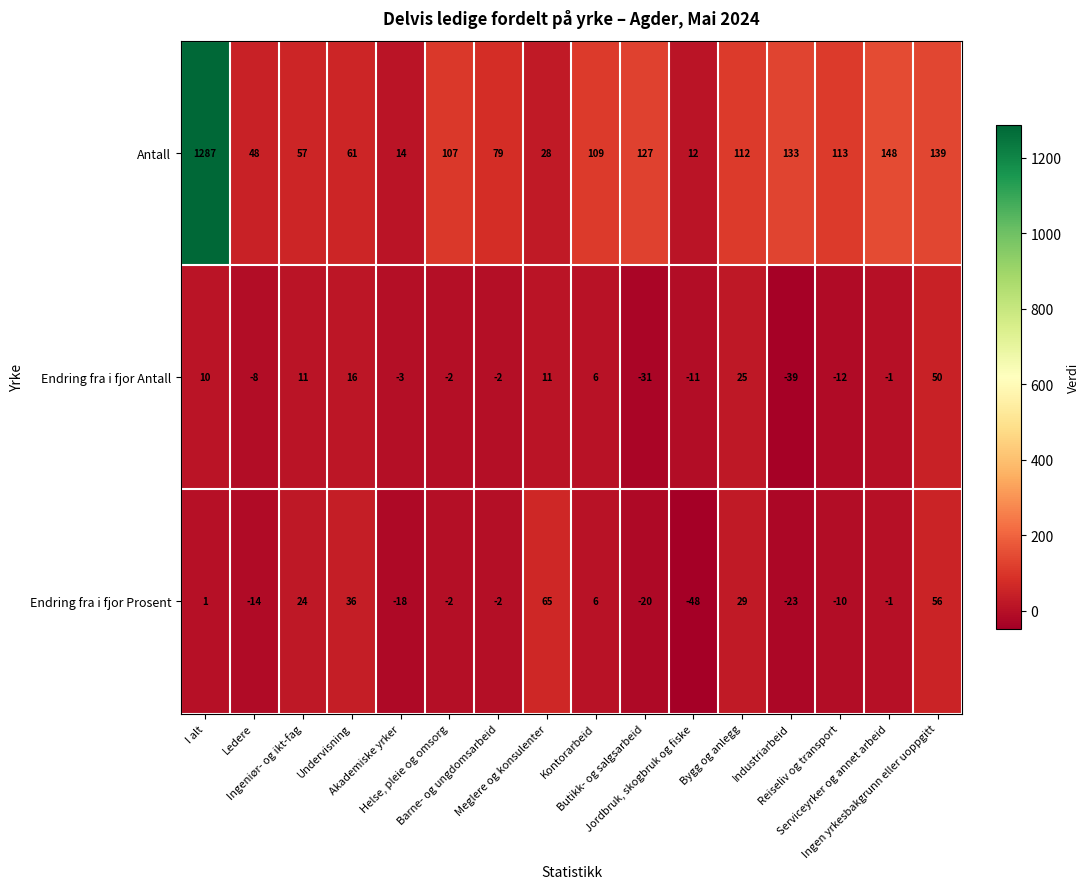

Which series has the largest total across all categories?

Antall